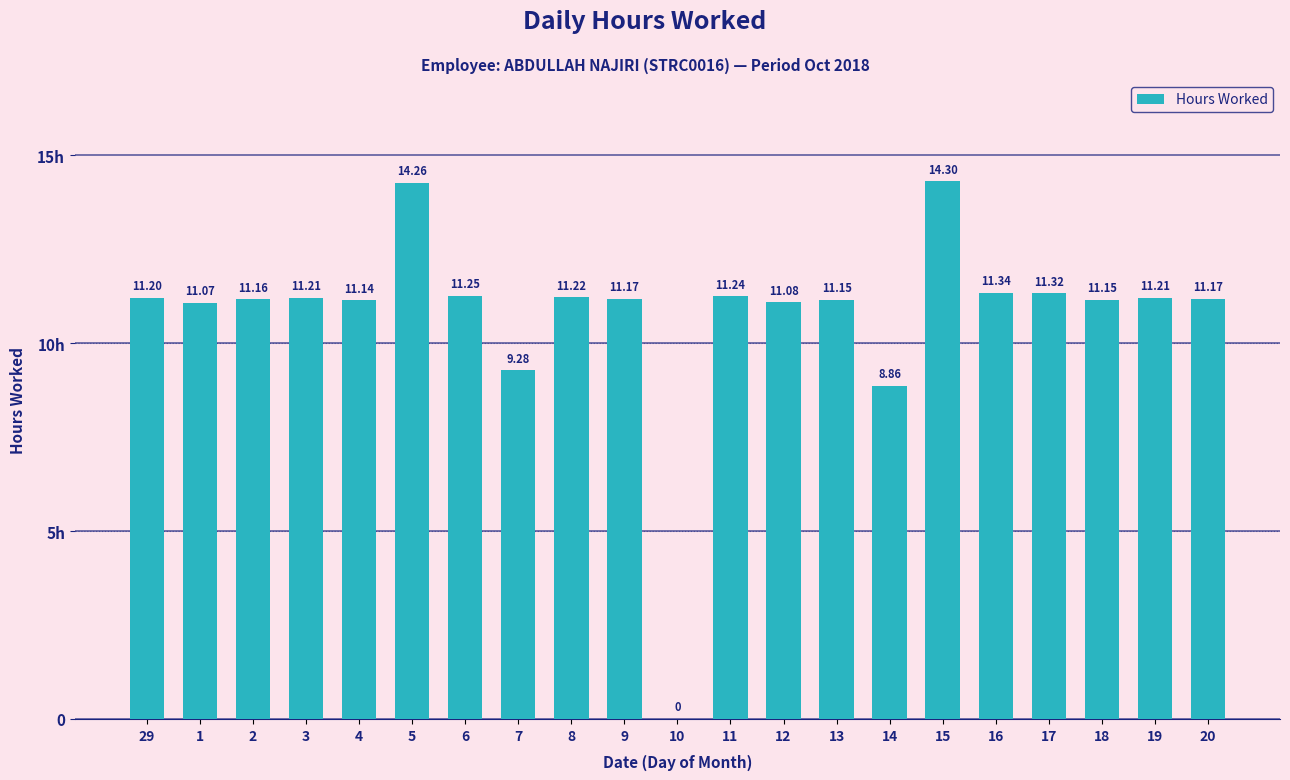

Reading left to right, transcribe all the data shown in this chart.

29=11.2	1=11.1	2=11.2	3=11.2	4=11.1	5=14.3	6=11.2	7=9.3	8=11.2	9=11.2	10=0.0	11=11.2	12=11.1	13=11.2	14=8.9	15=14.3	16=11.3	17=11.3	18=11.2	19=11.2	20=11.2